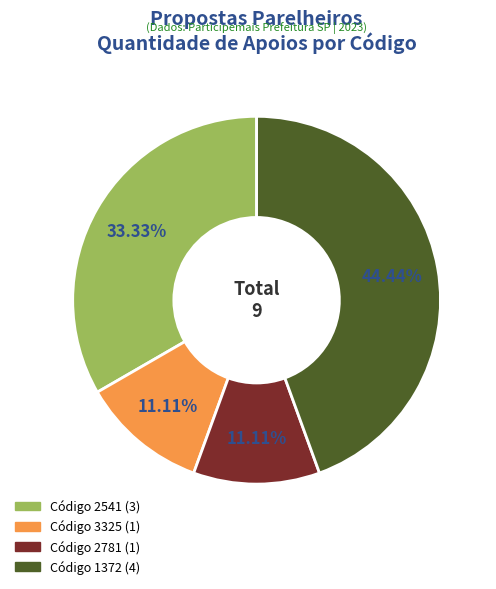

Is there any slice that represents more than half of the pie?

No